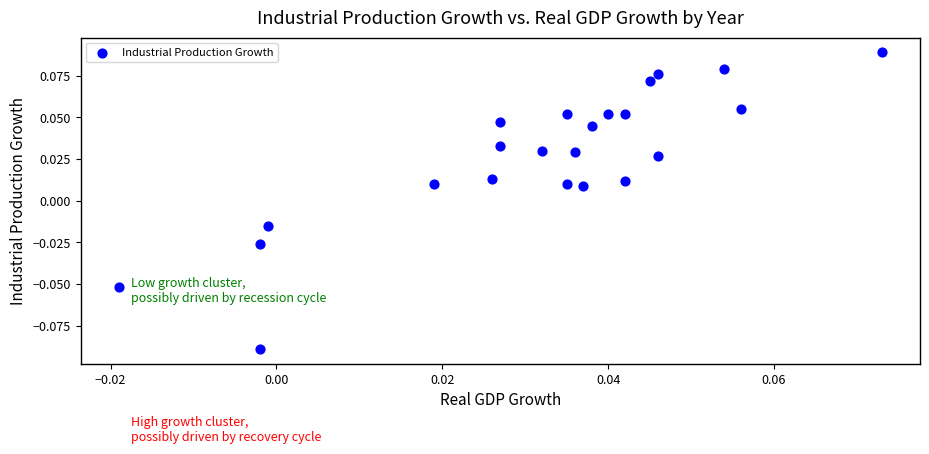

Count the number of points in this scatter plot.

23